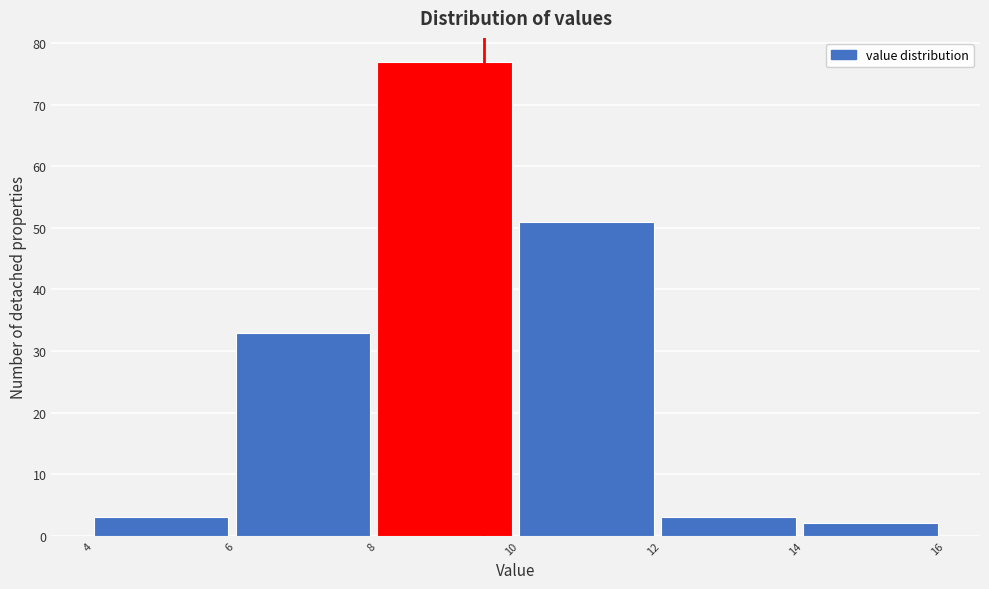

Reading left to right, transcribe this chart: for each bar, give the range it covers on the x-axis and its height. The values are not printed on the chart, so give them approximately, as read against the axis.

4 to 6: 3
6 to 8: 33
8 to 10: 77
10 to 12: 51
12 to 14: 3
14 to 16: 2